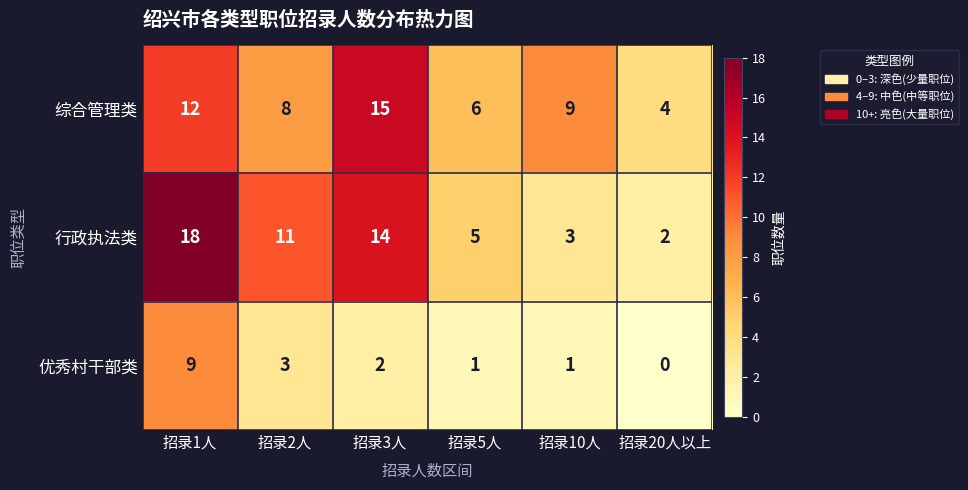

Between 招录3人 and 招录10人, which series saw the biggest shift?

行政执法类